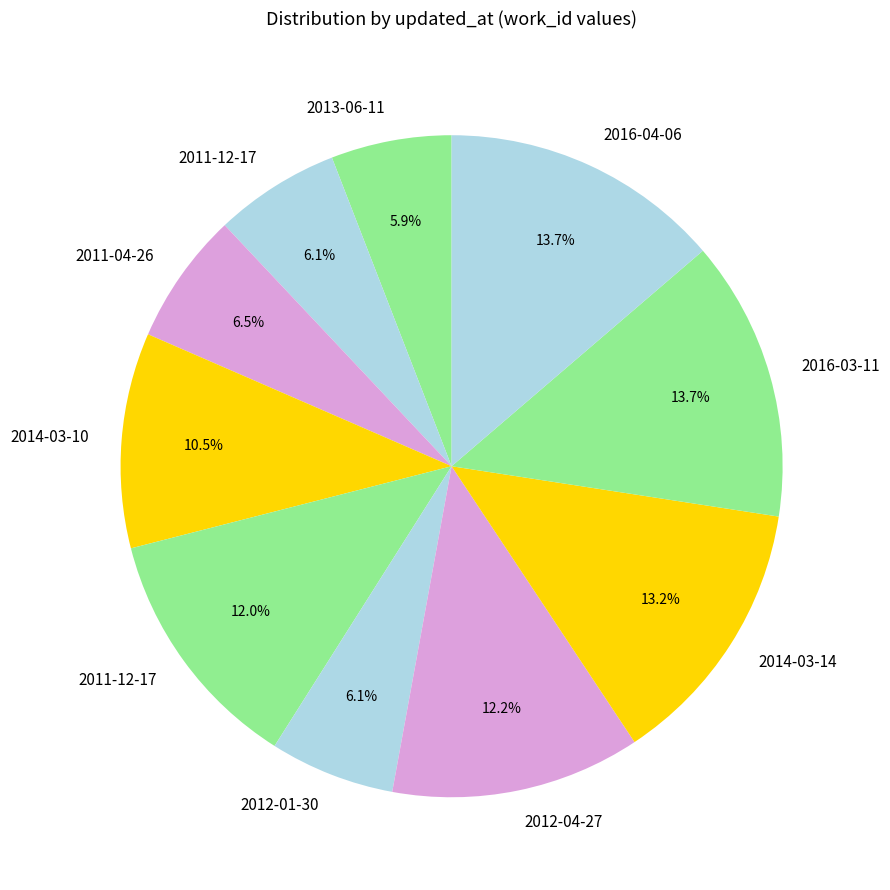

How many slices are in this pie chart?

10